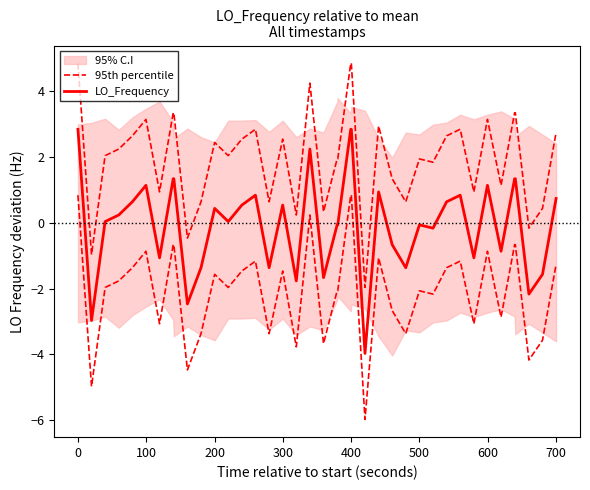

True or false: 95th percentile has more than 2 interior local peaks.

True